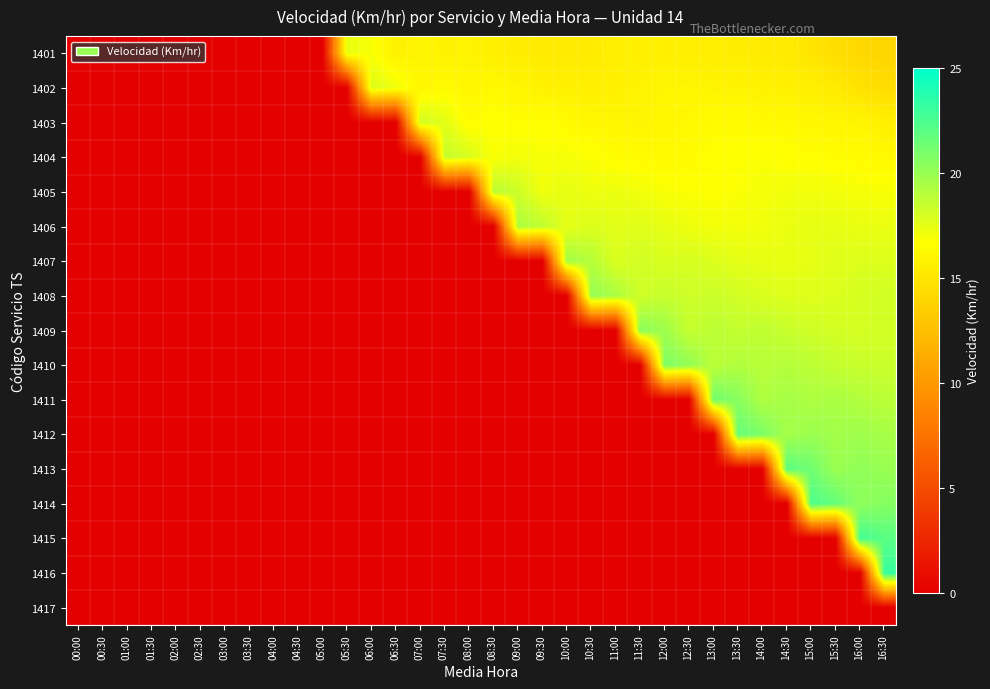

Which series has the largest range (max minus min)?

1416